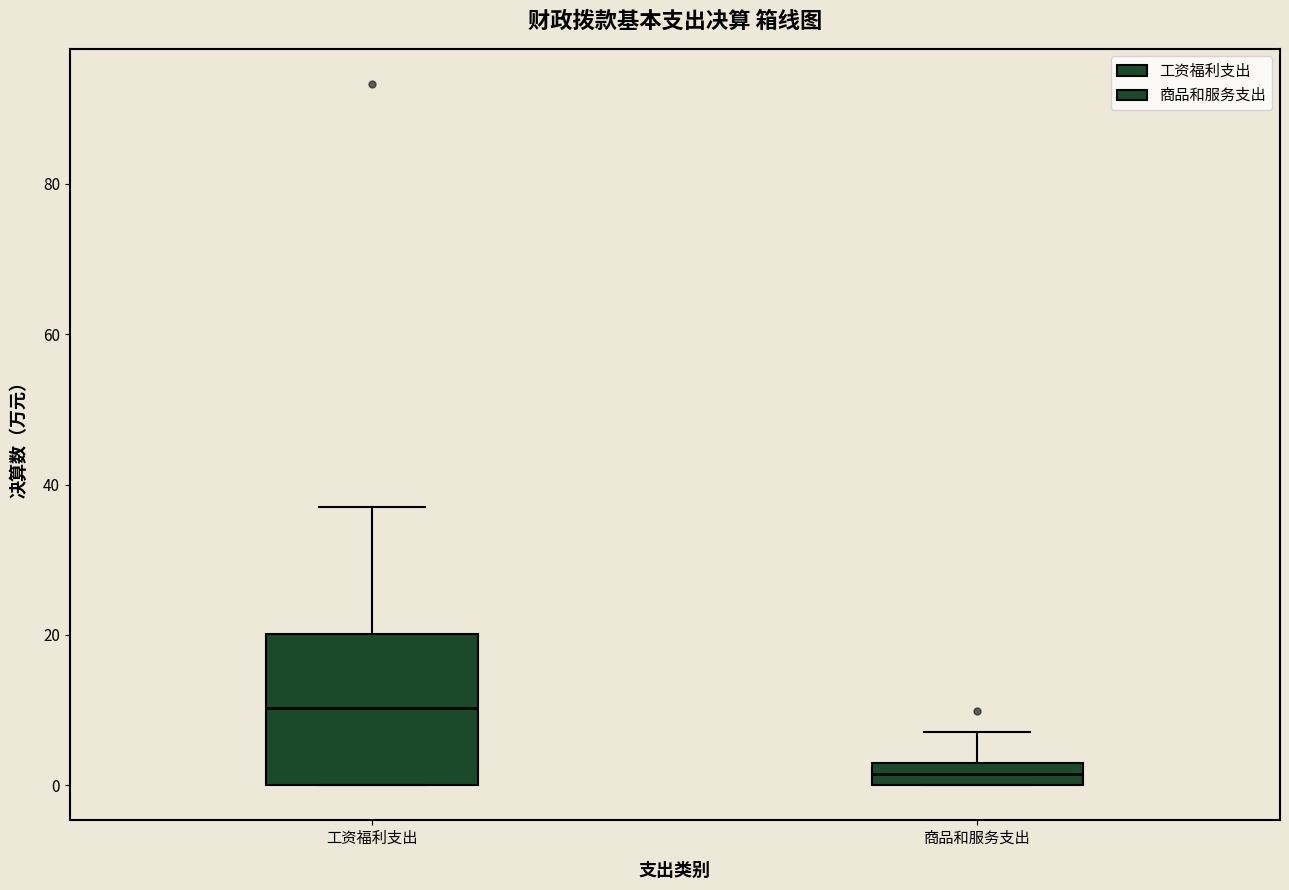

Comparing the boxes themselves (not the whiskers), which one is the tallest?

工资福利支出